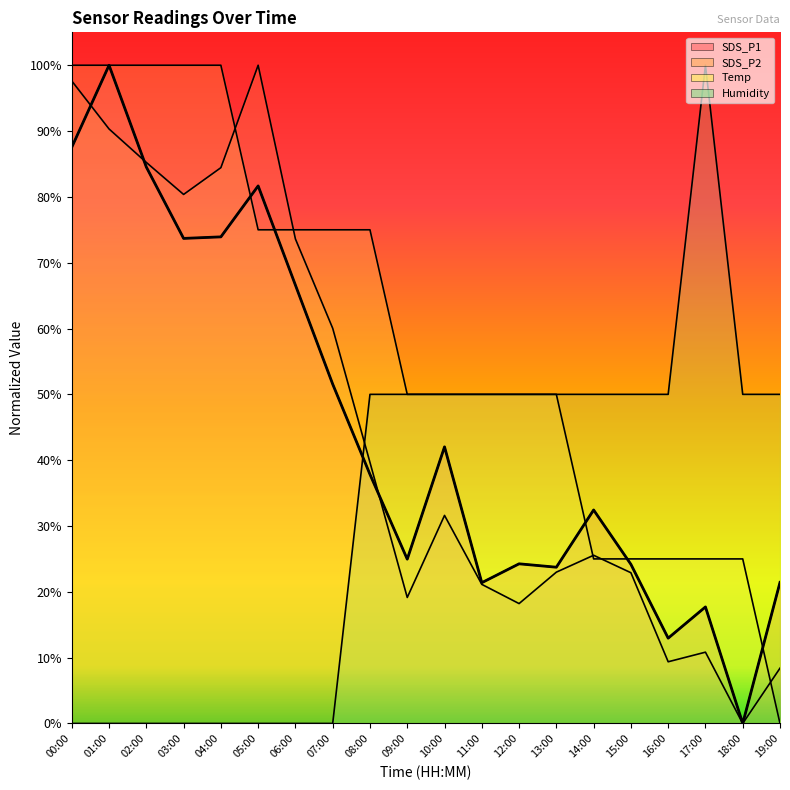

Does the chart display data point markers on the line(s)?

No